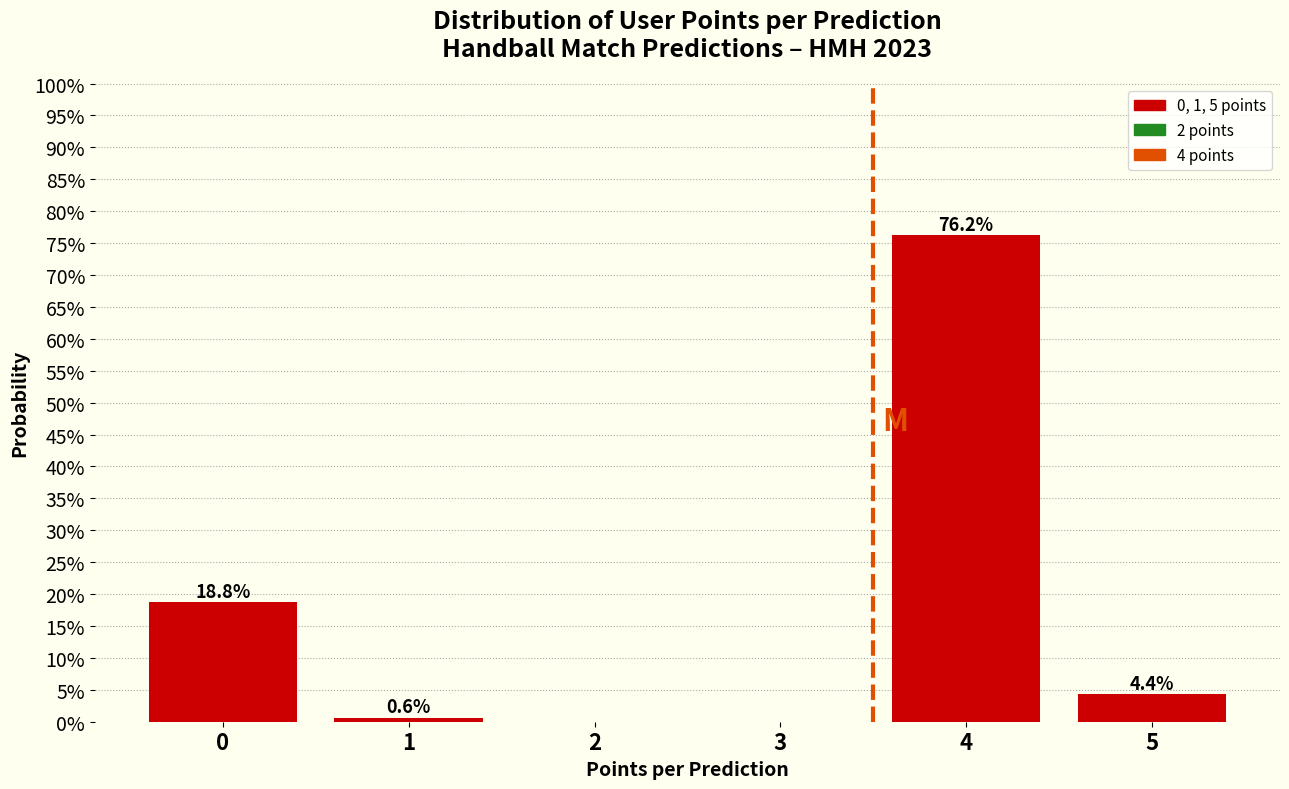

Are the bars horizontal?

No